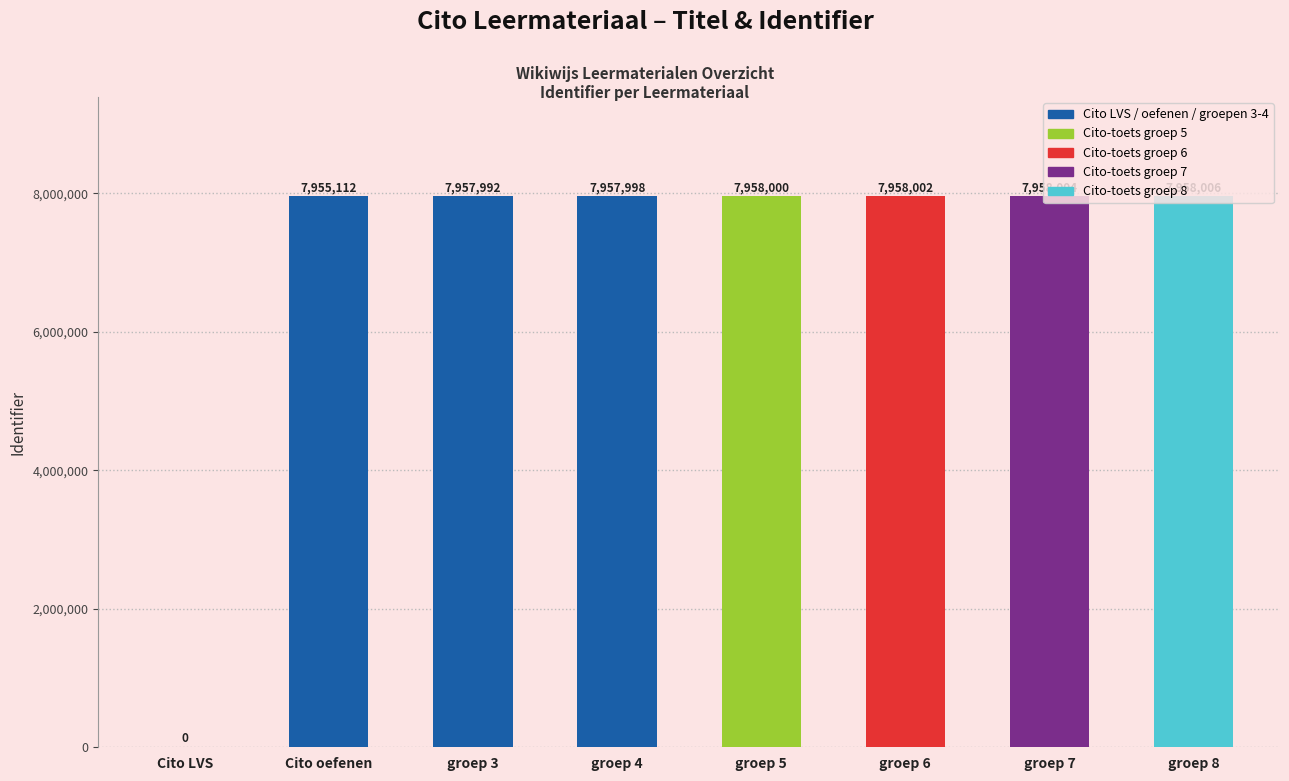

Reading left to right, list all the values displayed in this chart.

0	7955112	7957992	7957998	7958000	7958002	7958004	7958006